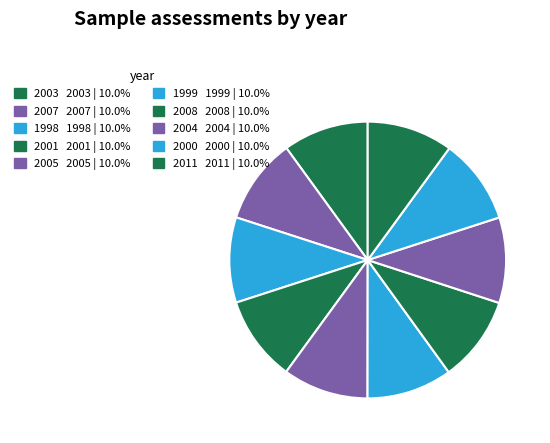

Count the number of slices in the pie.

10